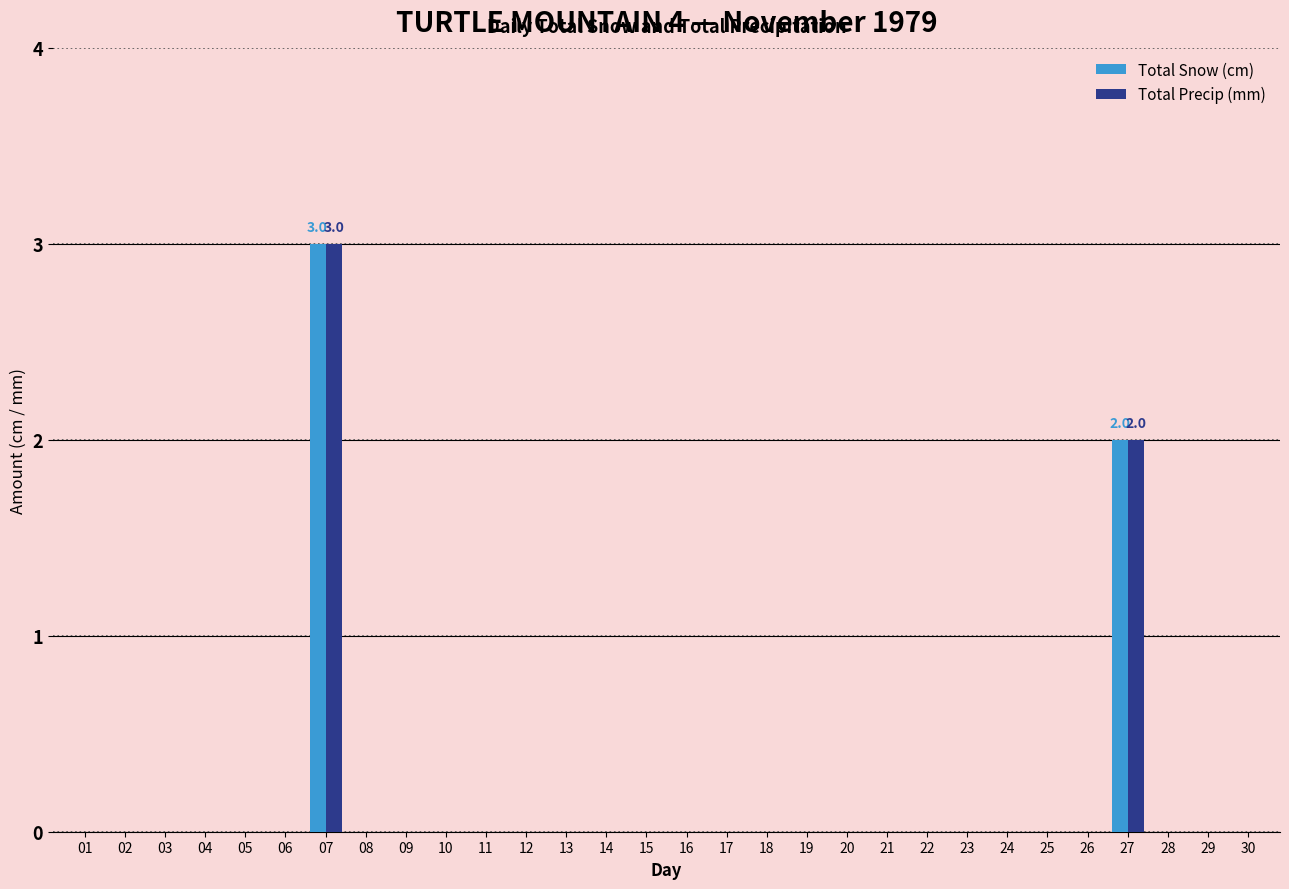

At which label does Total Precip (mm) reach its peak?

07